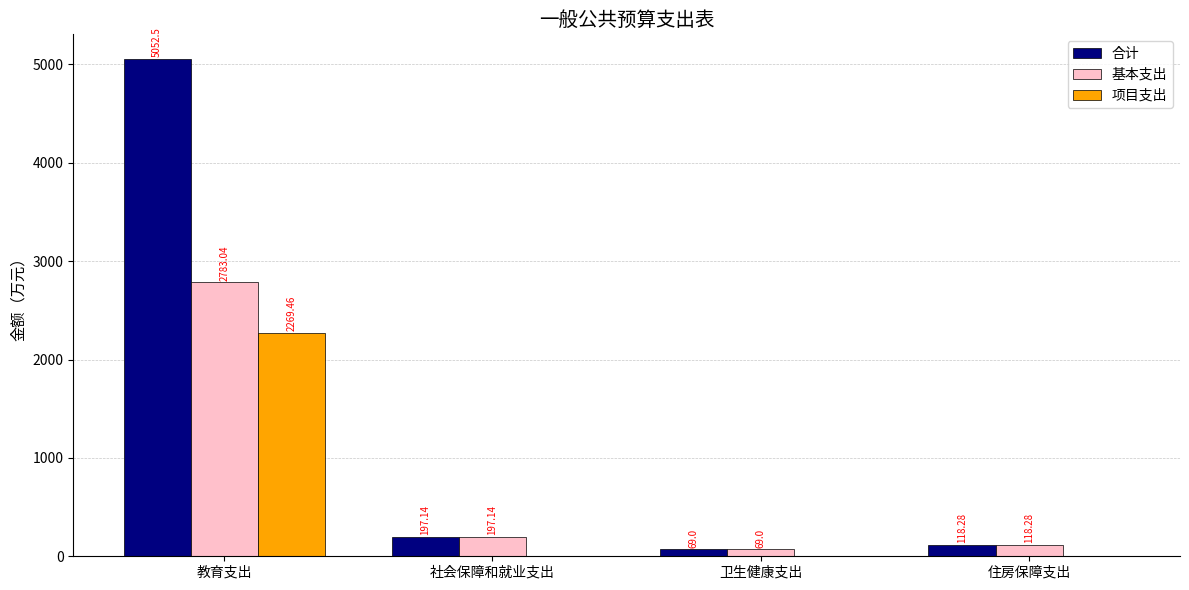

Reading left to right, what are all the values shown in this chart?

合计: 教育支出=5052.5	社会保障和就业支出=197.1	卫生健康支出=69.0	住房保障支出=118.3
基本支出: 教育支出=2783.0	社会保障和就业支出=197.1	卫生健康支出=69.0	住房保障支出=118.3
项目支出: 教育支出=2269.5	社会保障和就业支出=0.0	卫生健康支出=0.0	住房保障支出=0.0